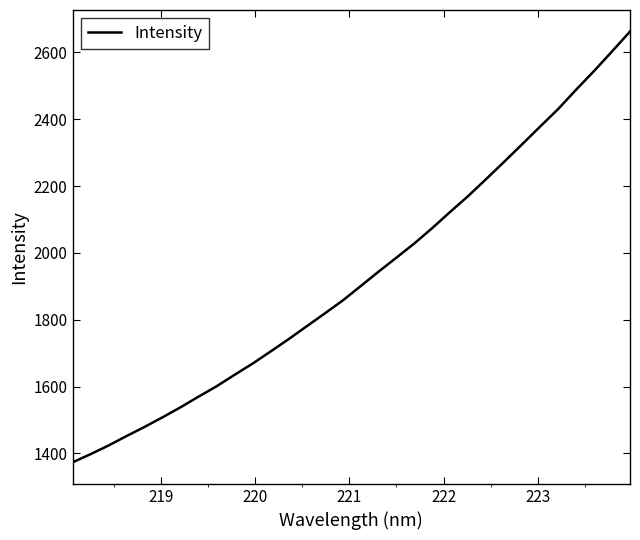

How many values exceed 1899?

16